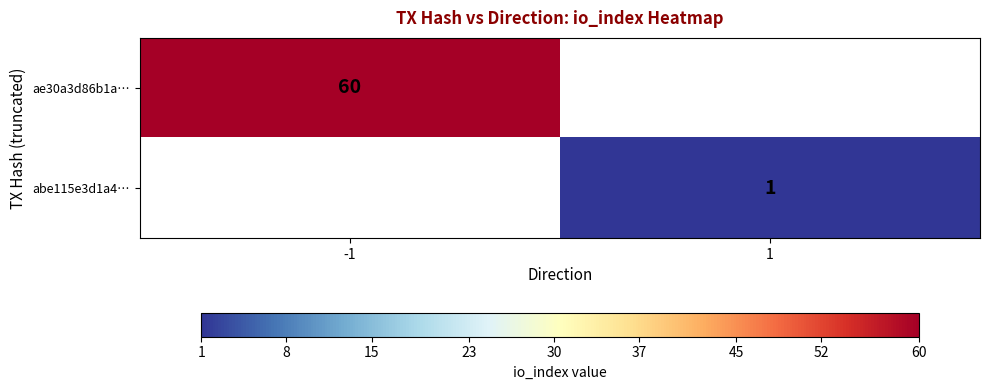

True or false: ae30a3d86b1a… has a value of 60 at -1.

True